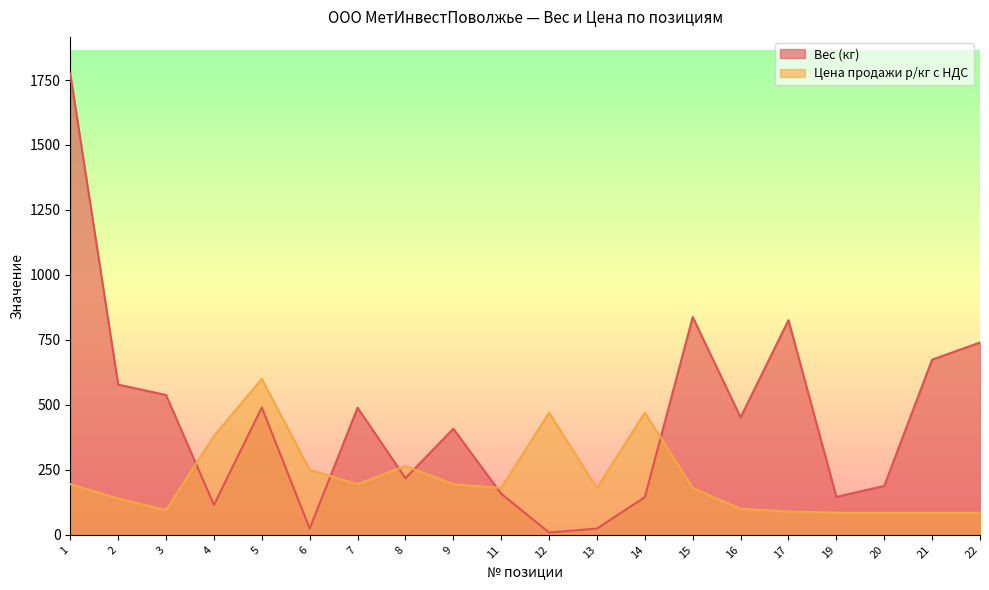

How many interior local peaks does the Цена продажи р/кг с НДС series have?

4